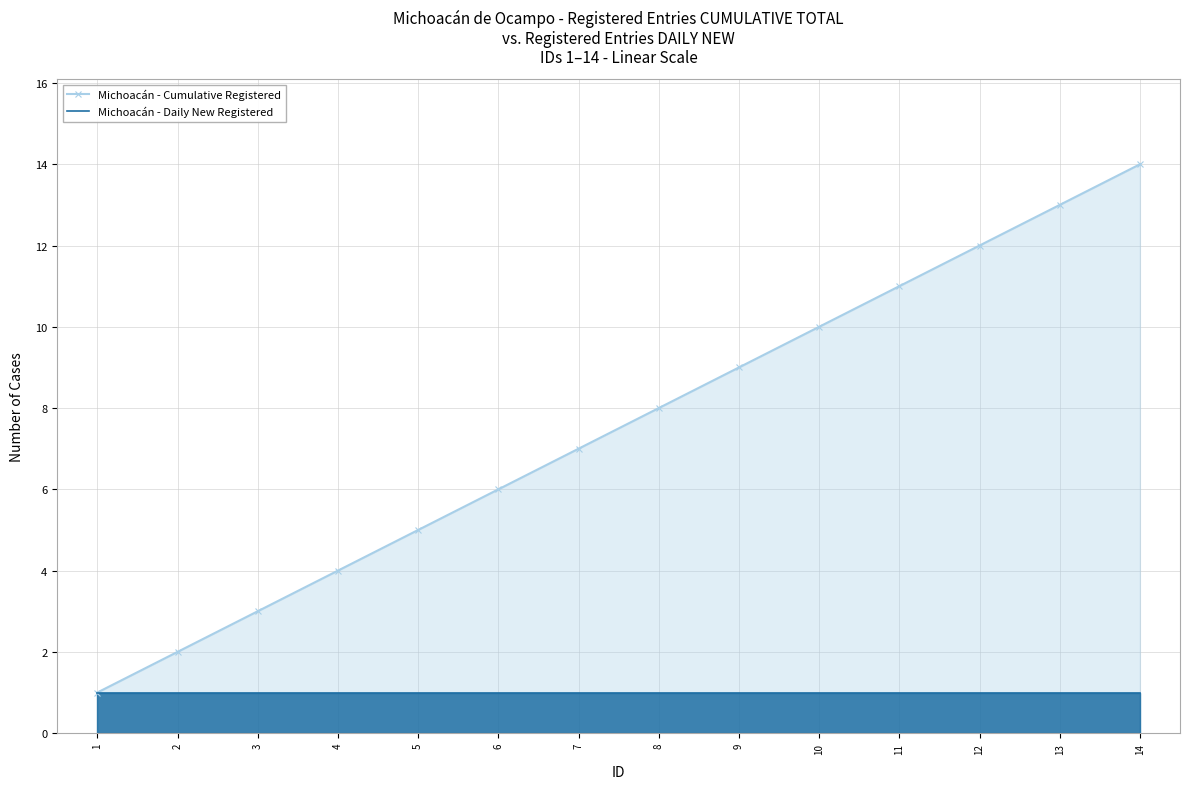

Between 9 and 13, which series saw the biggest shift?

Michoacán - Cumulative Registered